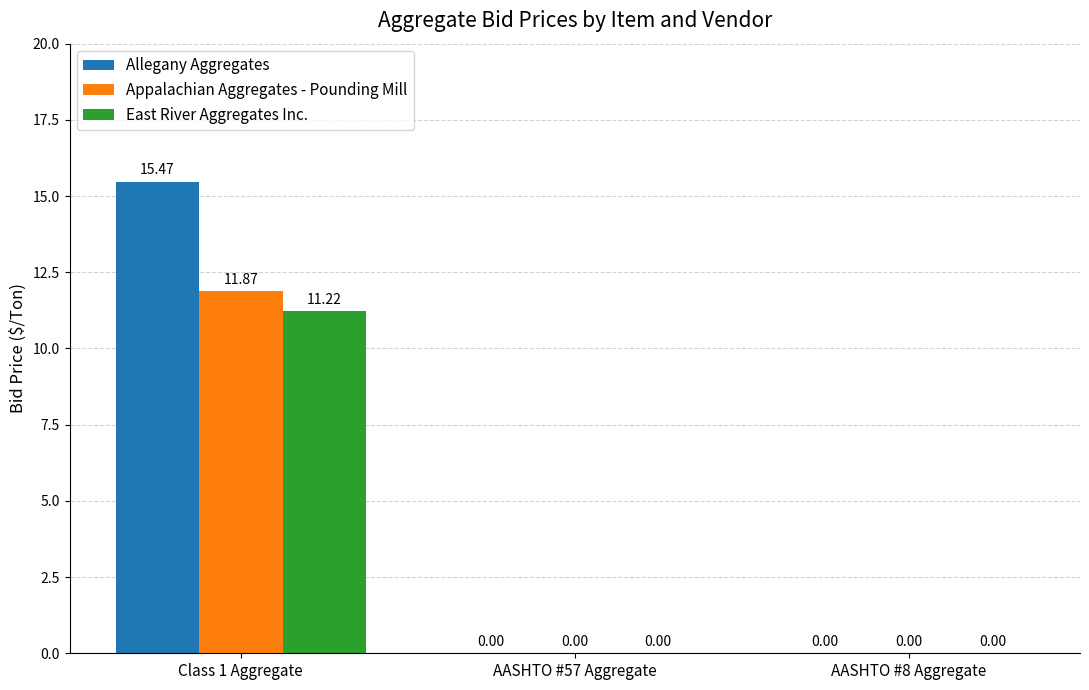

Which series has the largest total across all categories?

Allegany Aggregates